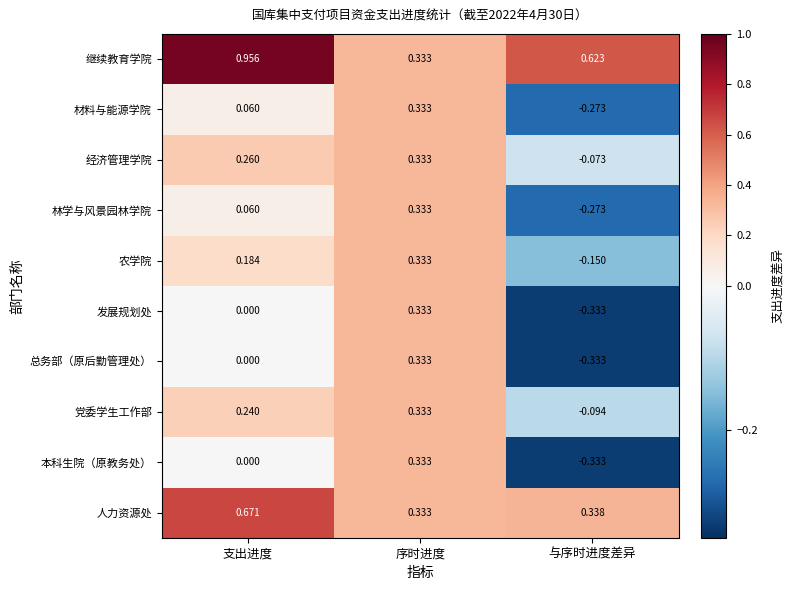

At which category does the chart reach its minimum across all series?

与序时进度差异